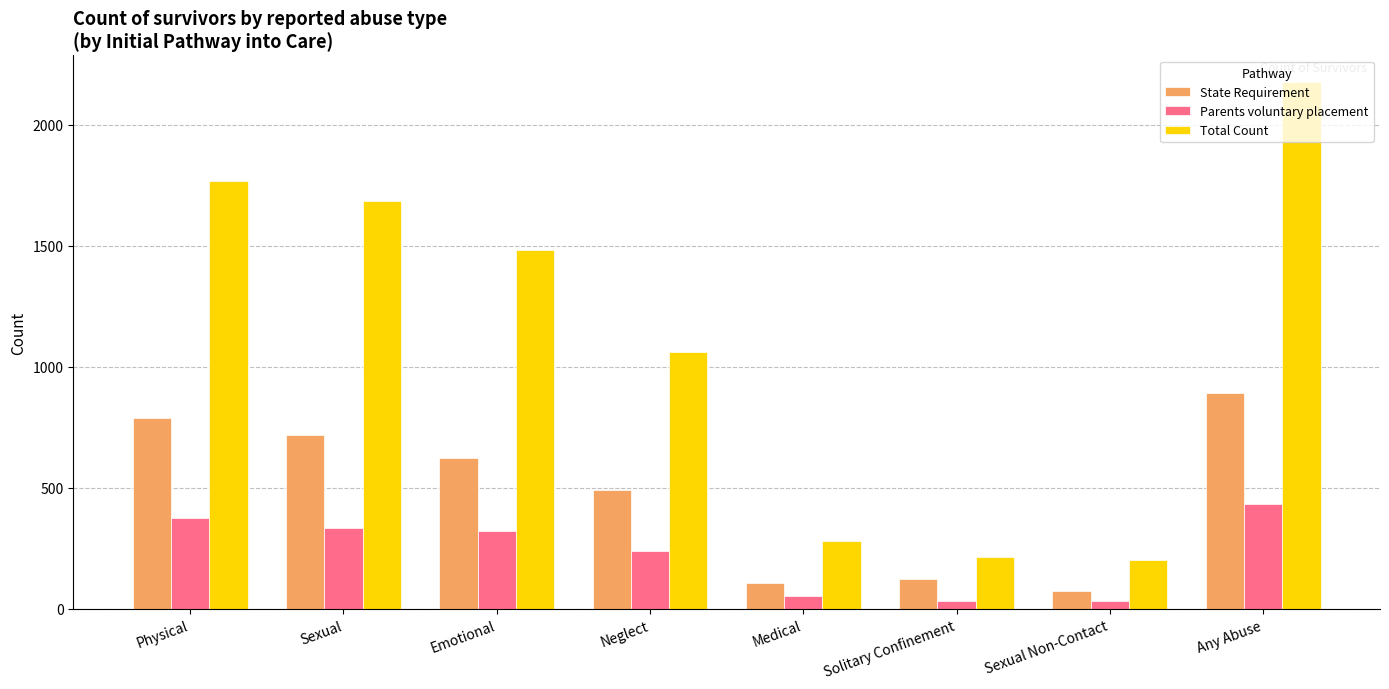

Which series has the largest total across all categories?

Total Count